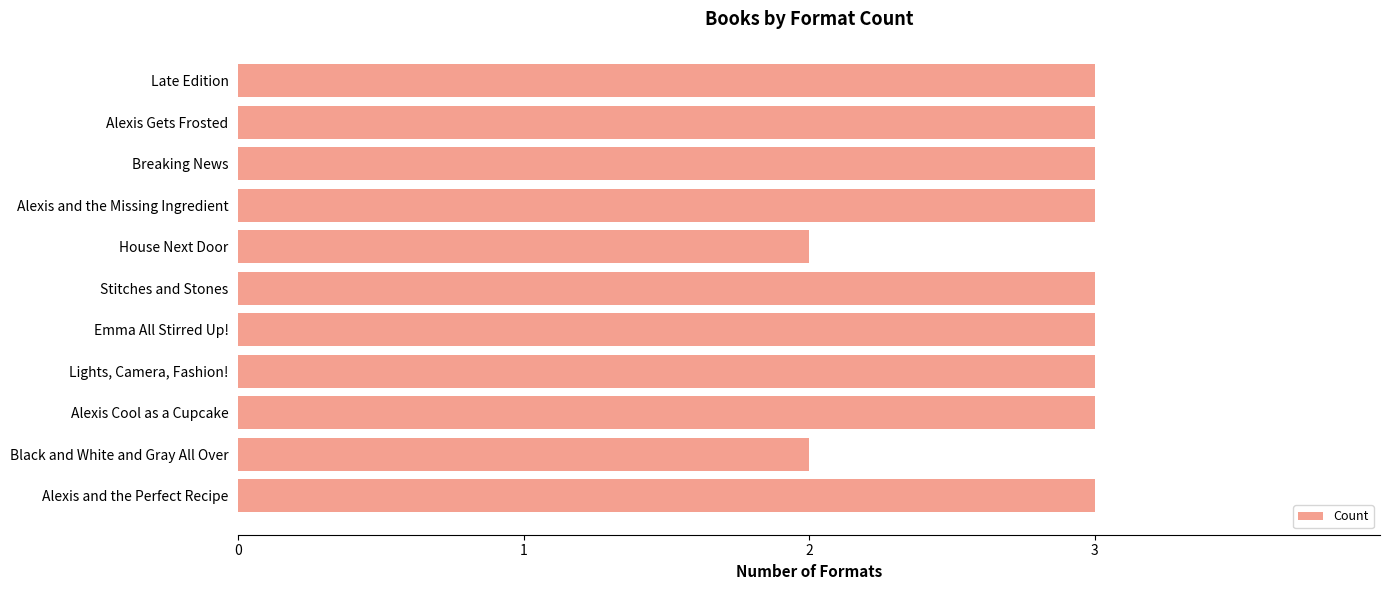

Count the values in the range 3 to 4.

9